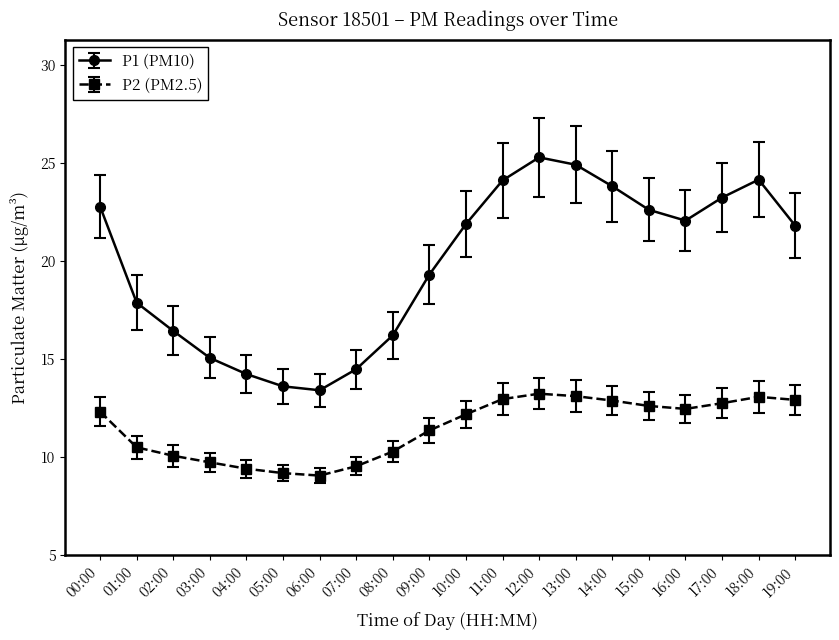

What are all the series names shown in the legend?

P1 (PM10), P2 (PM2.5)